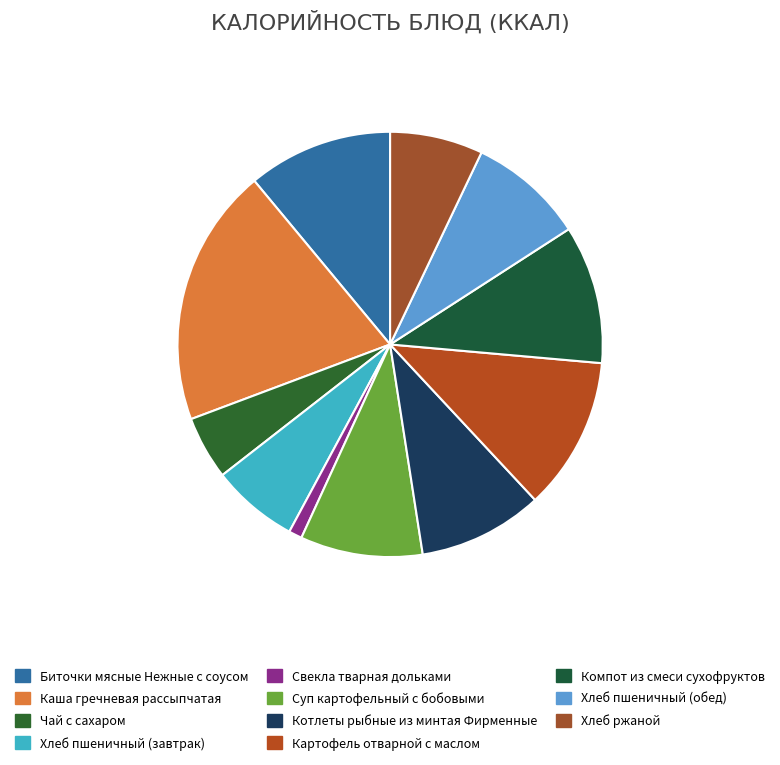

What is the ratio of the value at Компот из смеси сухофруктов to the value at Каша гречневая рассыпчатая?

0.5